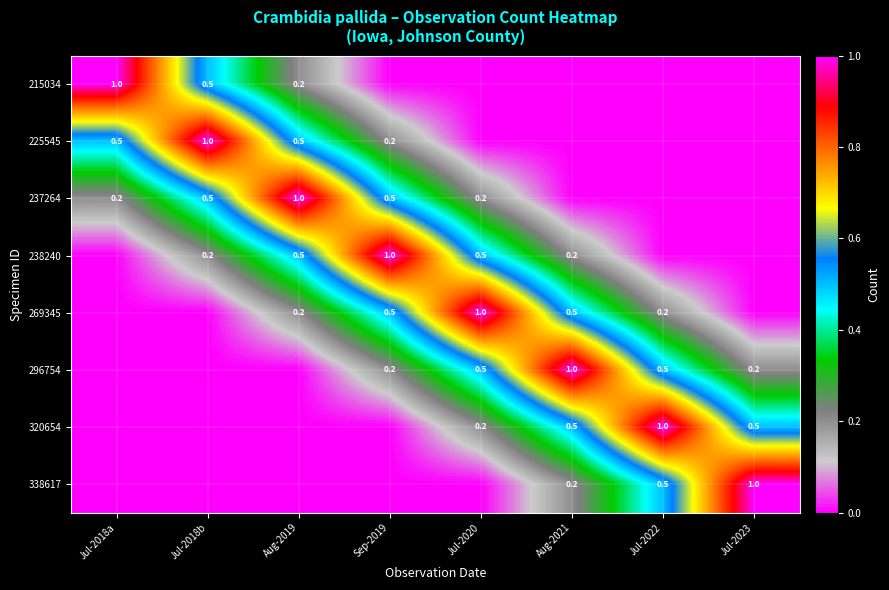

True or false: 320654 has a value of 0.2 at Jul-2020.

True